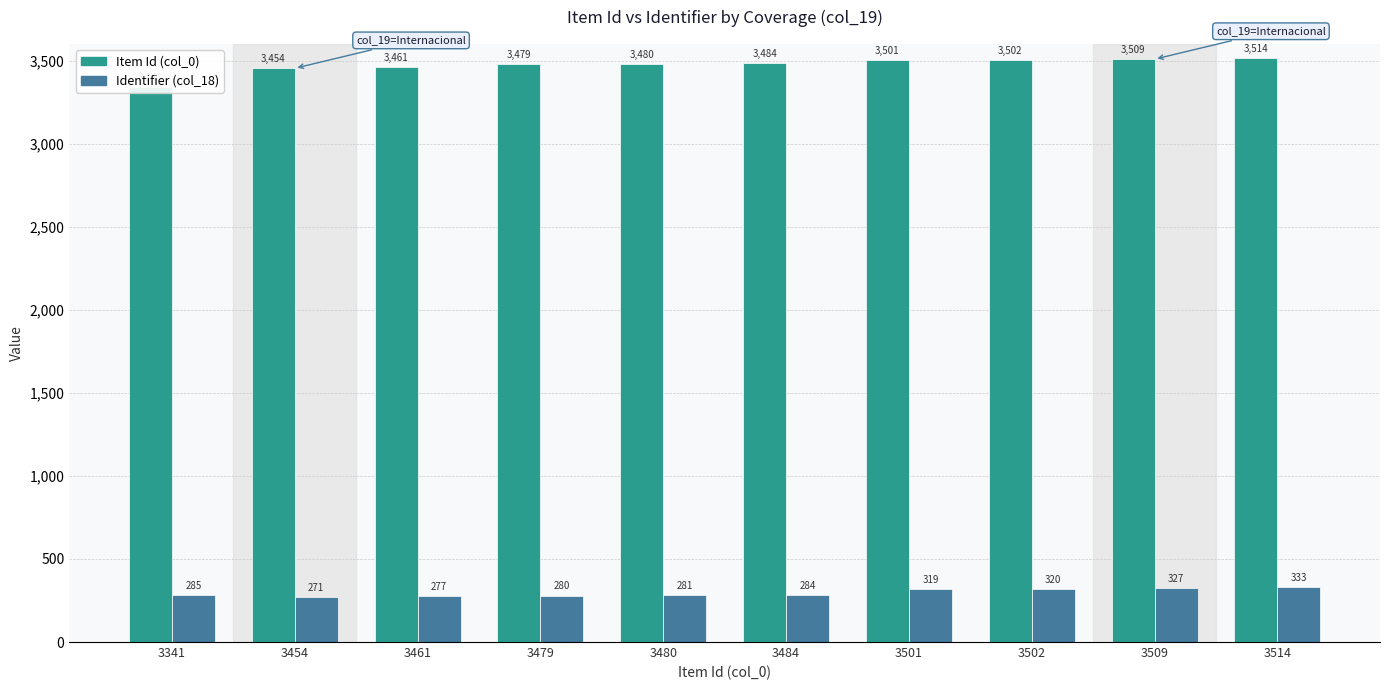

The Item Id (col_0) series shows 3484 at 3484. True or false?

True